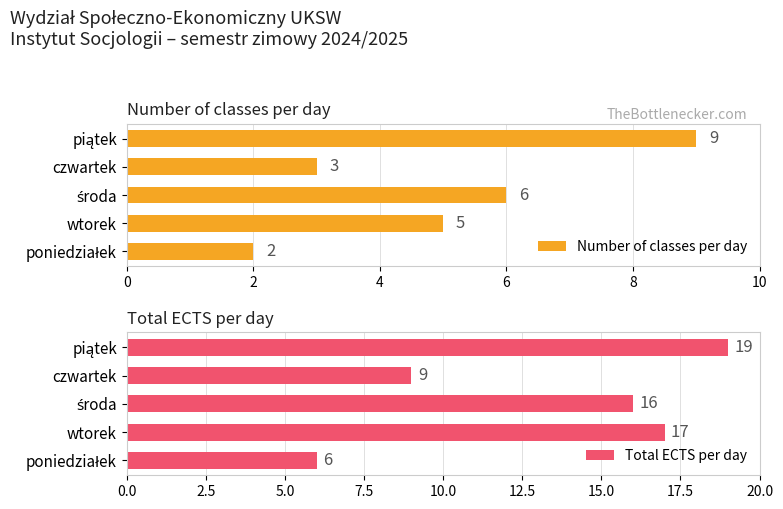

At how many categories does at least one series exceed 7?

4